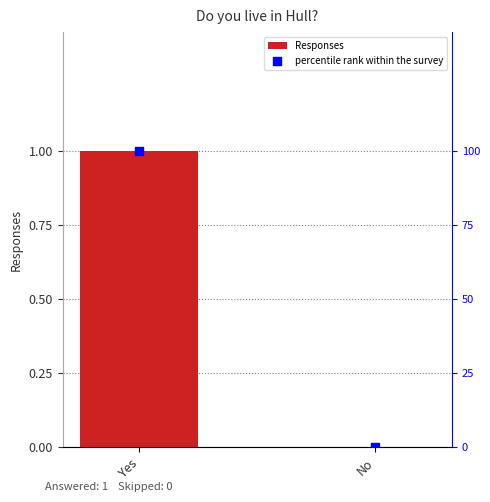

Which series reaches the maximum Y coordinate?

percentile rank within the survey